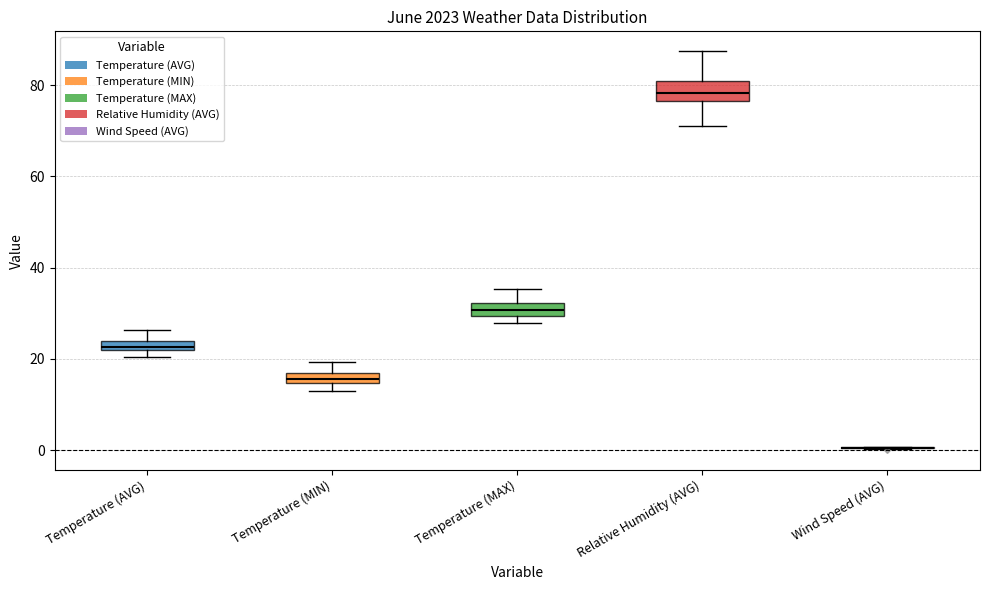

Where does the median line of the box for Relative Humidity (AVG) sit on the y-axis? The values are not printed on the chart, so give them approximately, as read against the axis.

78